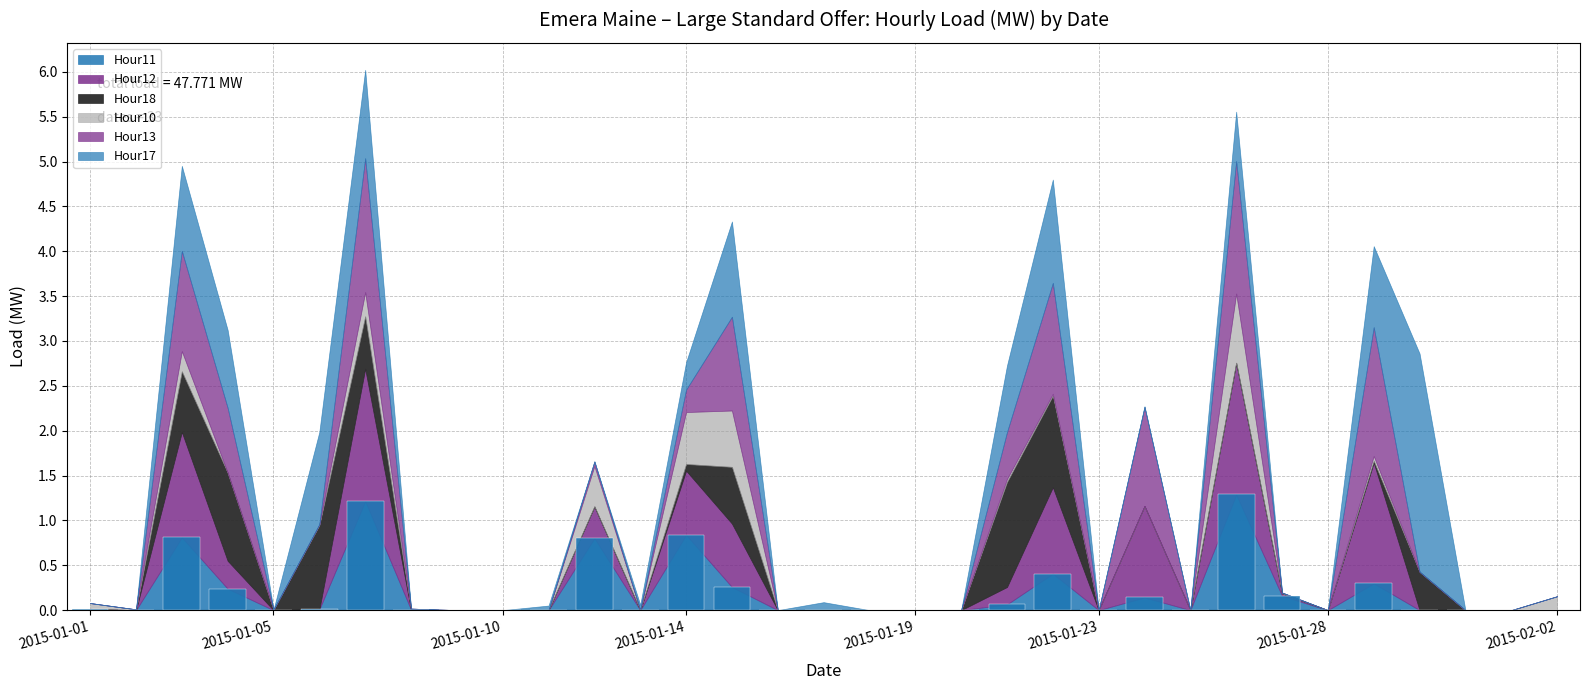

What is the sum of all values?

6.6